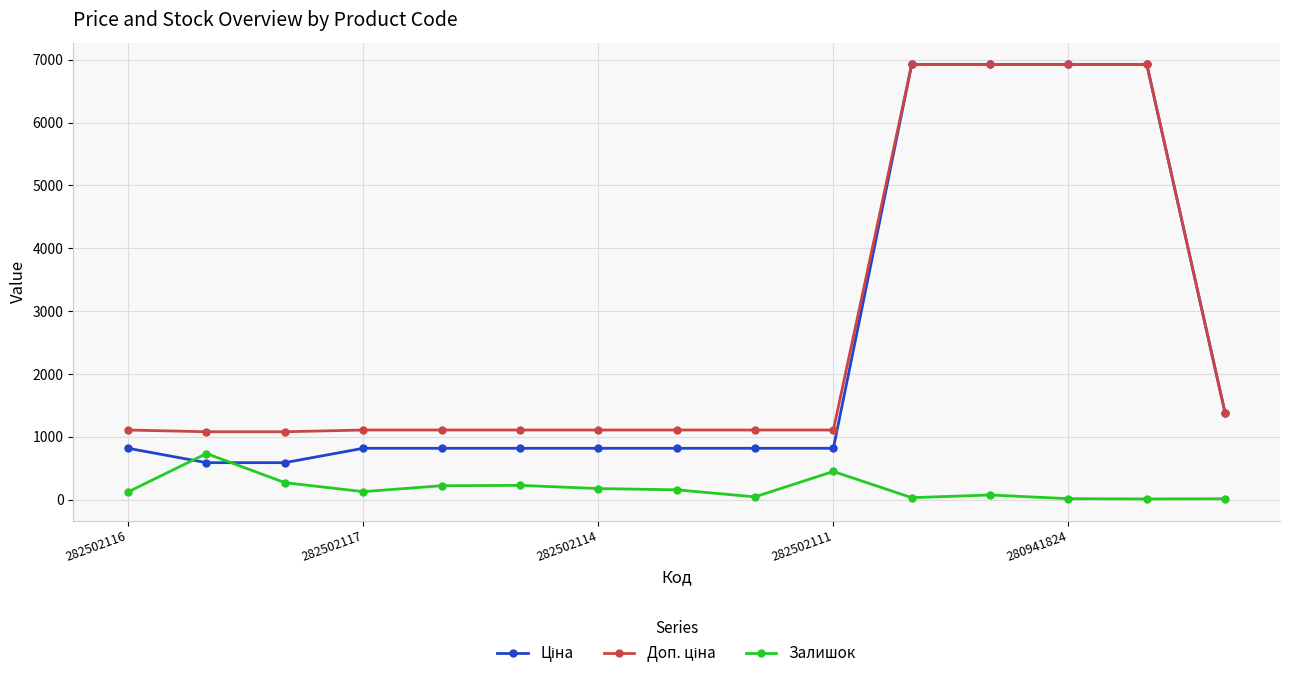

At how many categories does at least one series exceed 3601?

4